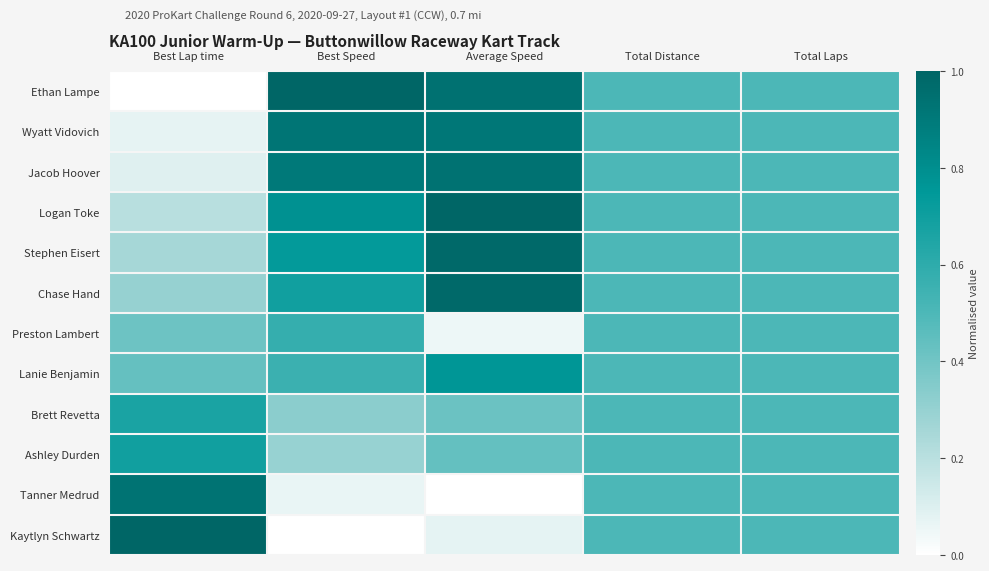

What is the greatest value displayed?

1.0